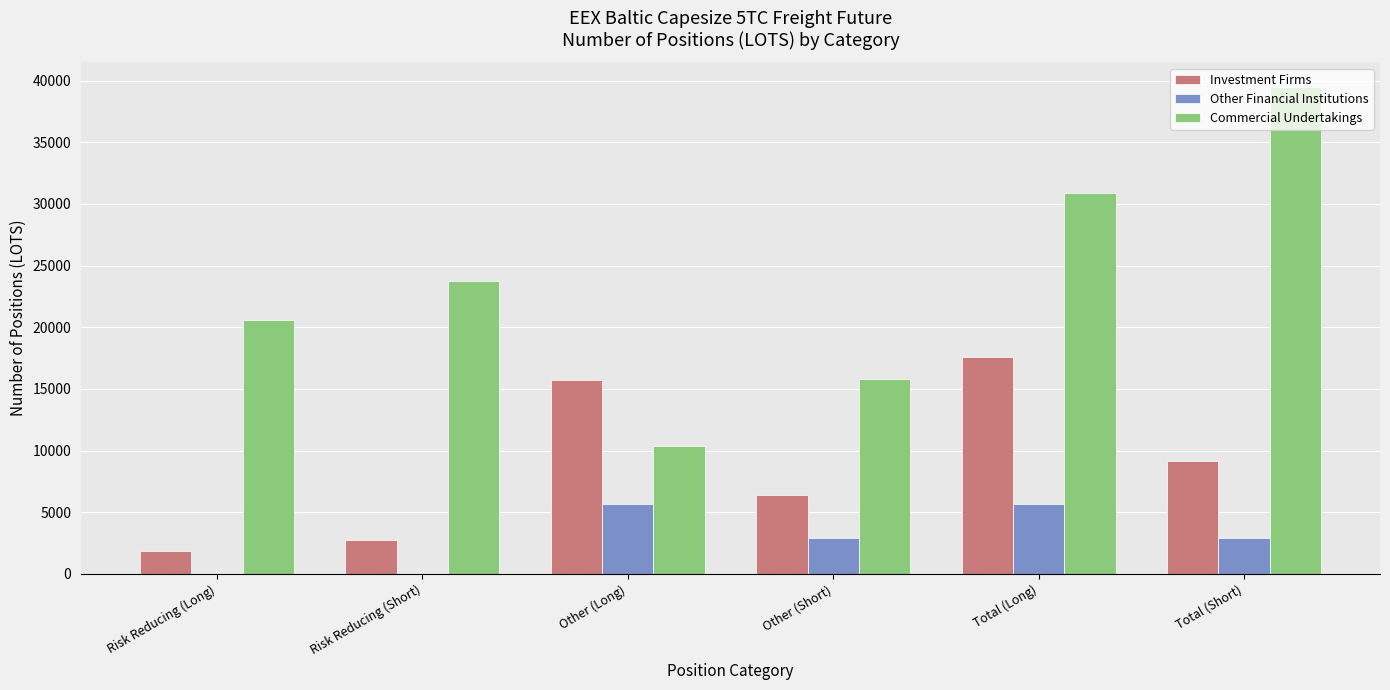

At which label is Commercial Undertakings closest to 24929?

Risk Reducing (Short)